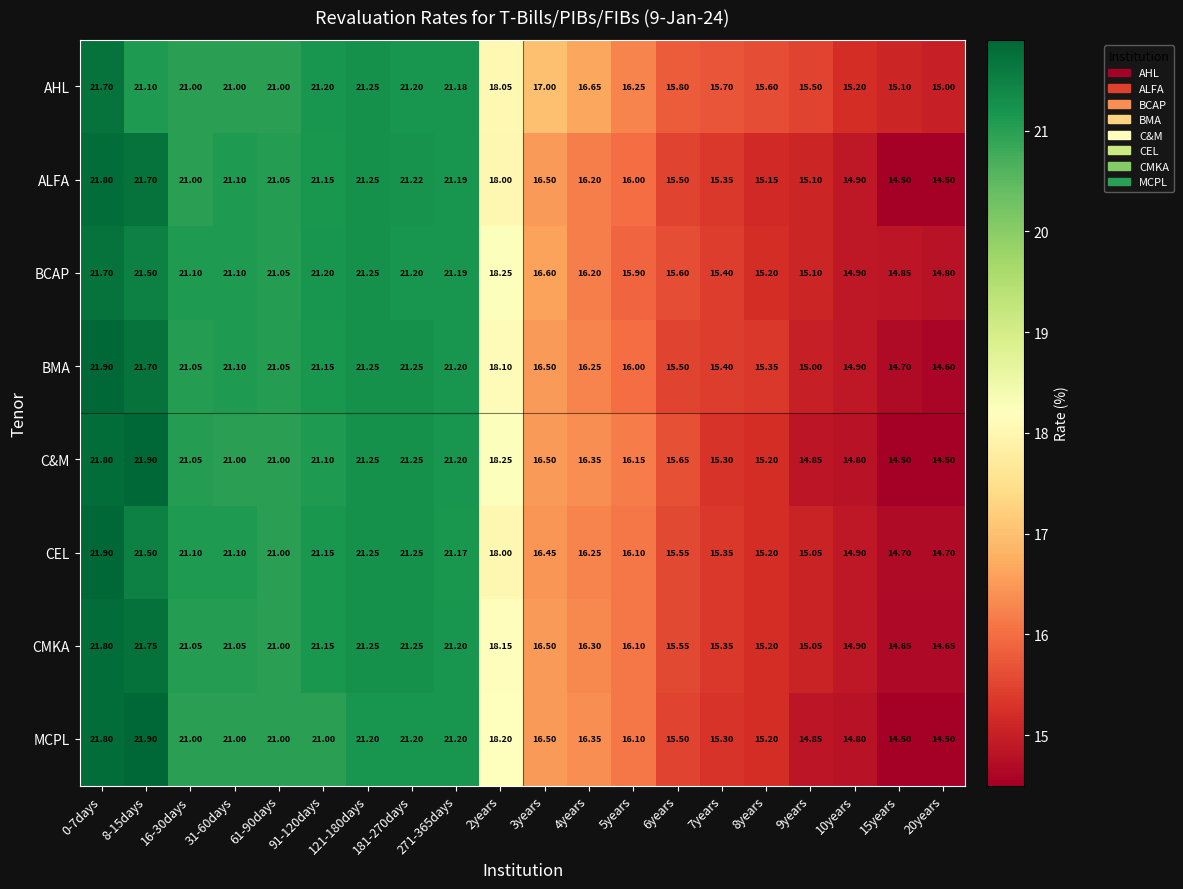

Which series has the largest total across all categories?

AHL